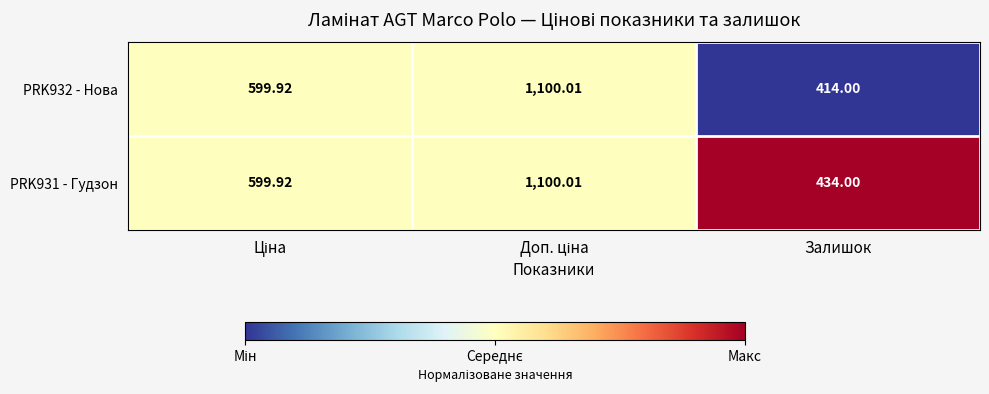

Which label corresponds to the smallest value in the chart?

Залишок